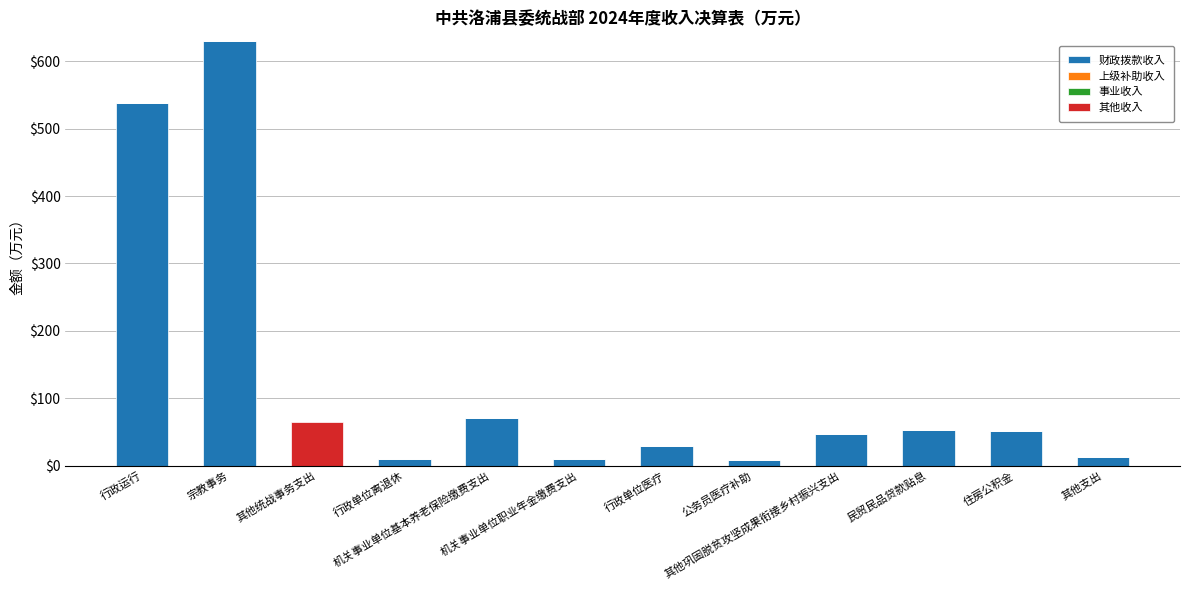

What is the highest value of the 财政拨款收入 series?

630.7